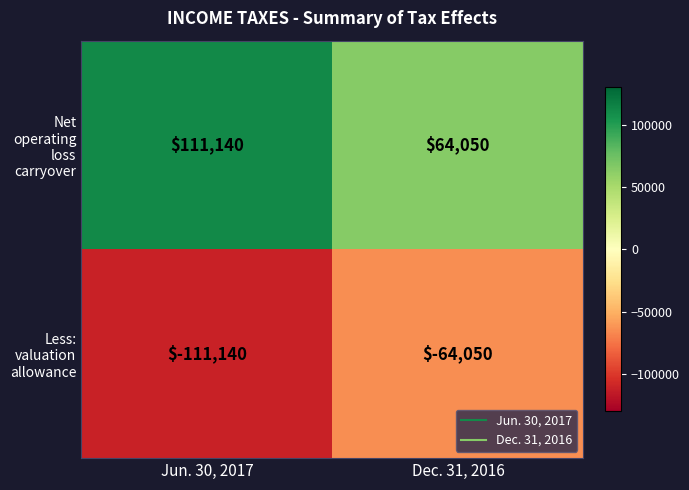

Is the value of Less: valuation allowance at Jun. 30, 2017 greater than the value of Net operating loss carryover at Jun. 30, 2017?

No